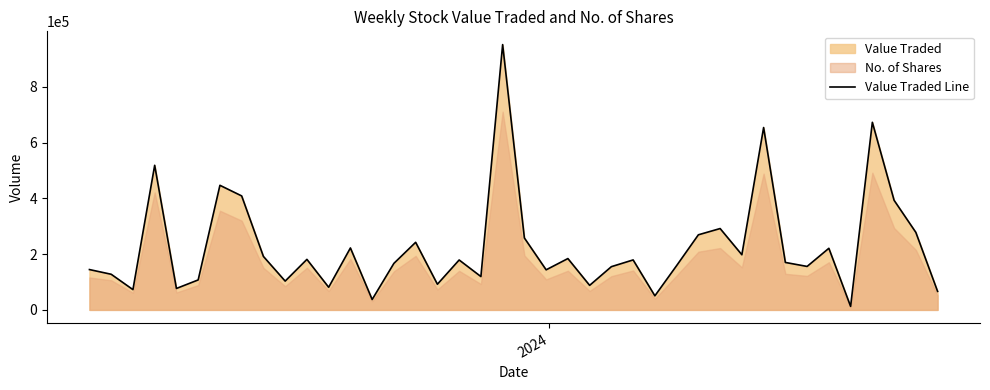

How many interior local valleys (lower than both neighbors) does the data have?

13